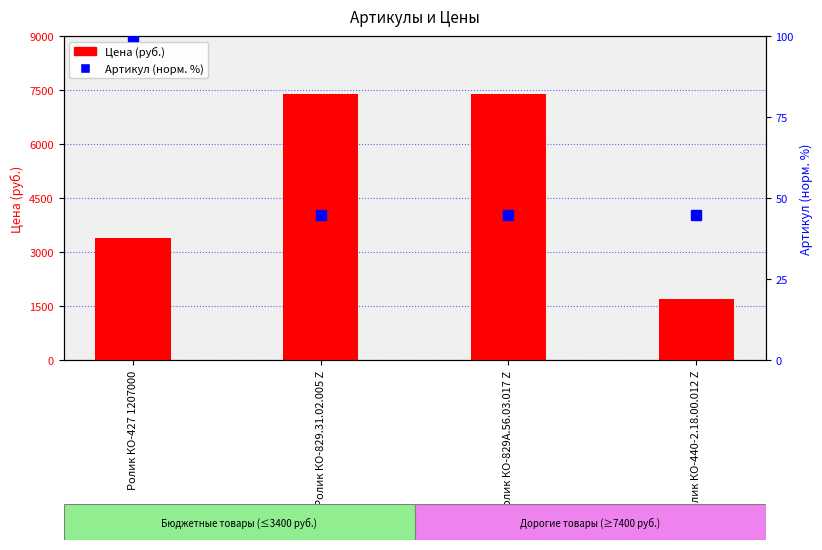

Reading left to right, transcribe all the data shown in this chart.

Цена (руб.): Ролик КО-427 1207000=3400.0	Ролик КО-829.31.02.005 Z=7400.0	Ролик КО-829А.56.03.017 Z=7400.0	Ролик КО-440-2.18.00.012 Z=1700.0
Артикул (норм.): Ролик КО-427 1207000=100.0	Ролик КО-829.31.02.005 Z=44.6	Ролик КО-829А.56.03.017 Z=44.6	Ролик КО-440-2.18.00.012 Z=44.6